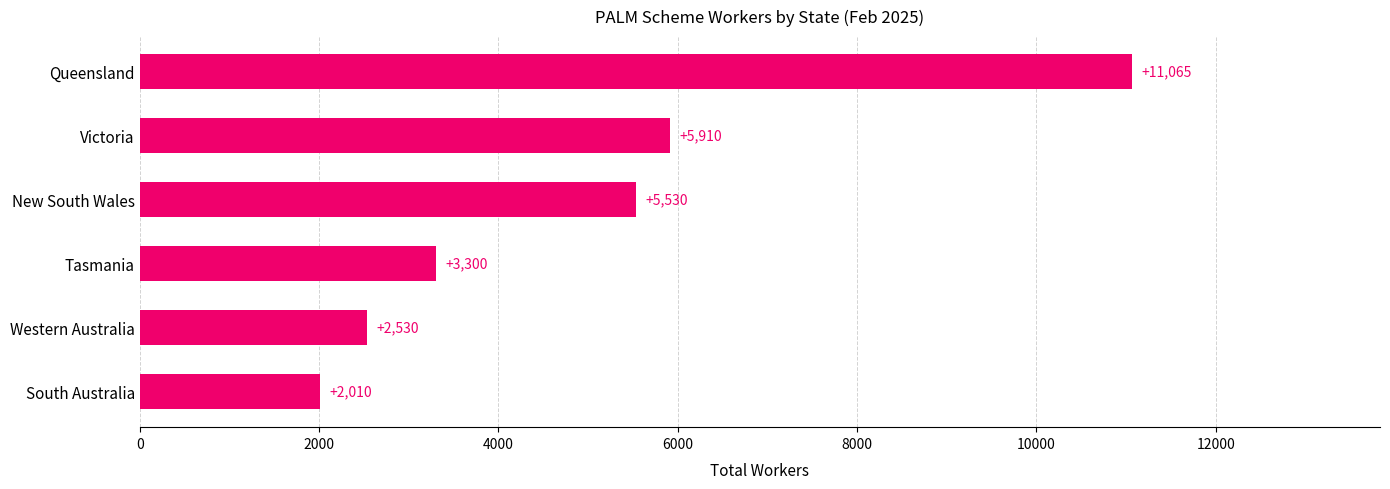

How many values are below 5530?

3